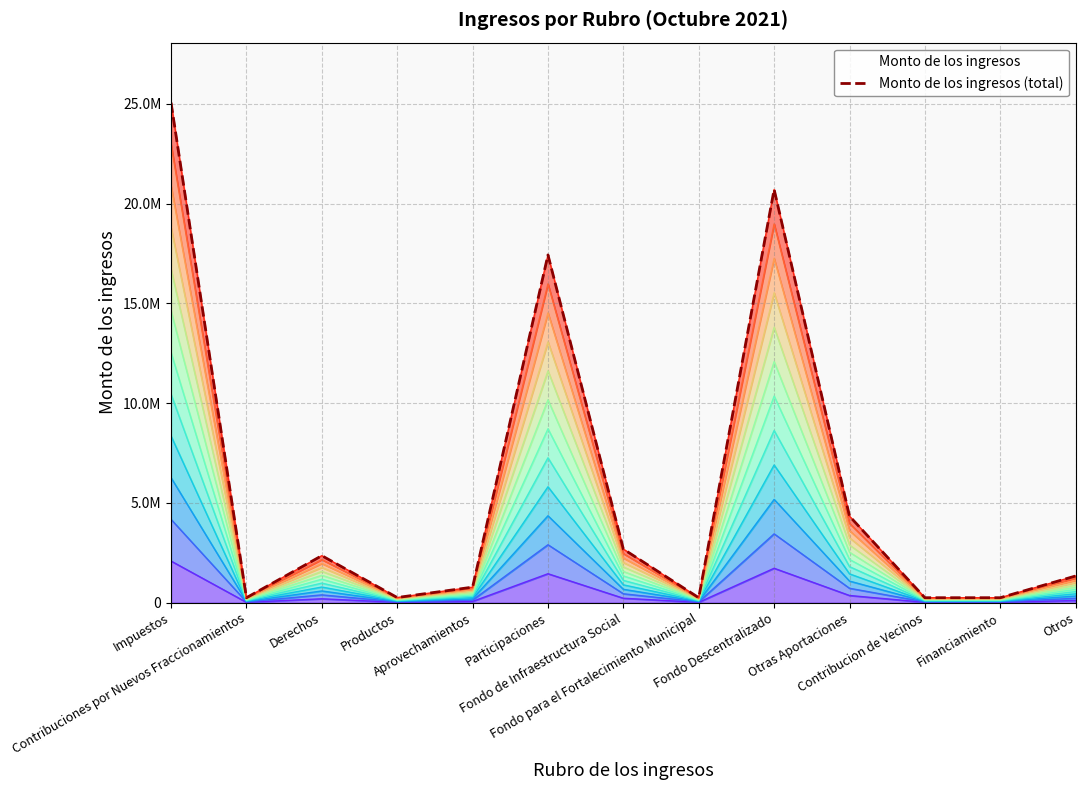

Count the number of values greater than 1339877.

7